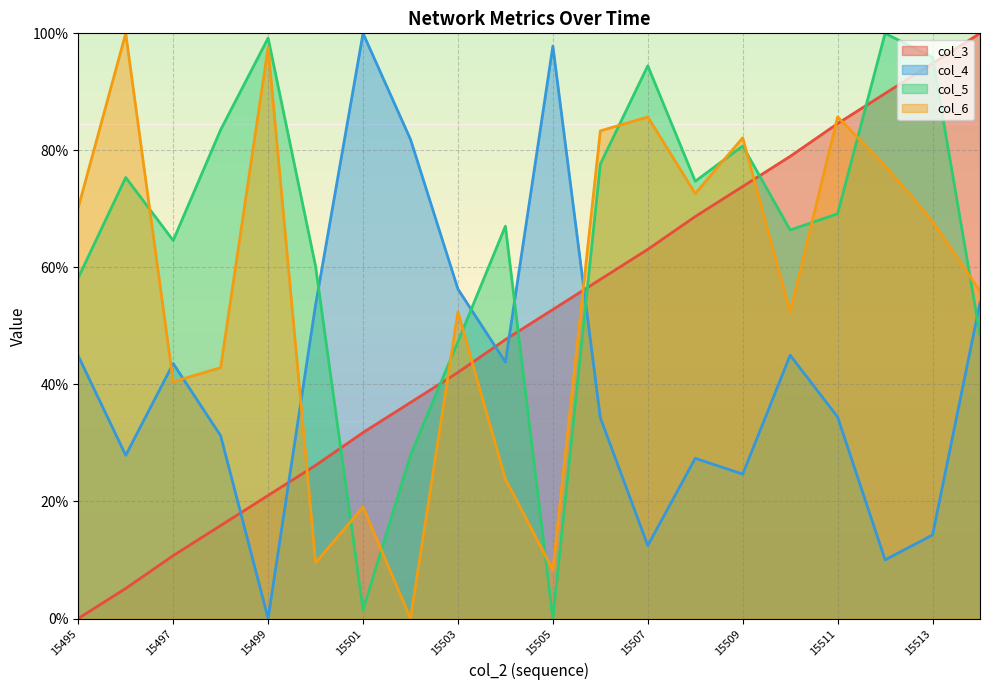

In col_6, how many points are lower than both neighbors (excluding endpoints)?

6